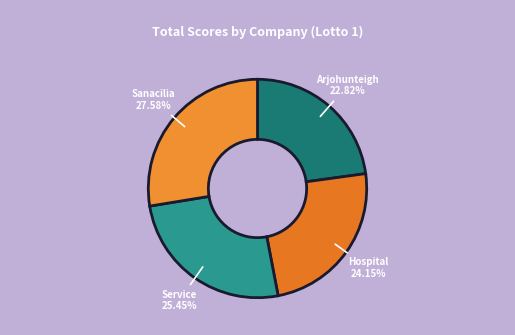

Count the number of slices in the pie.

4